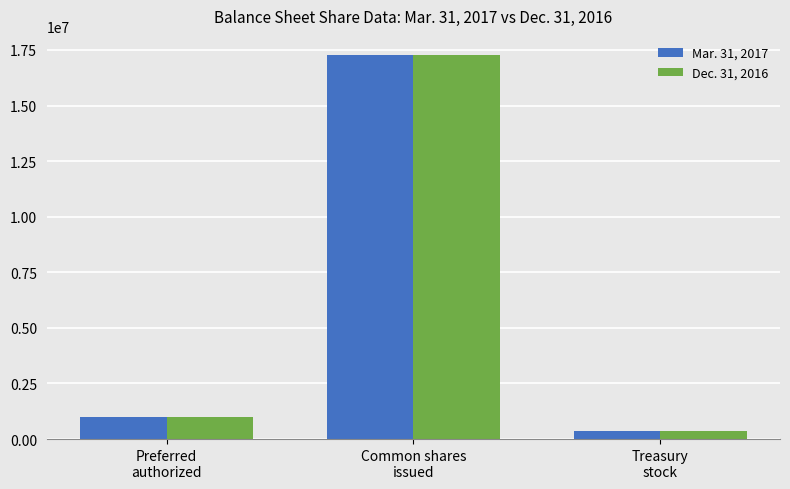

At how many categories does at least one series exceed 13489156?

1